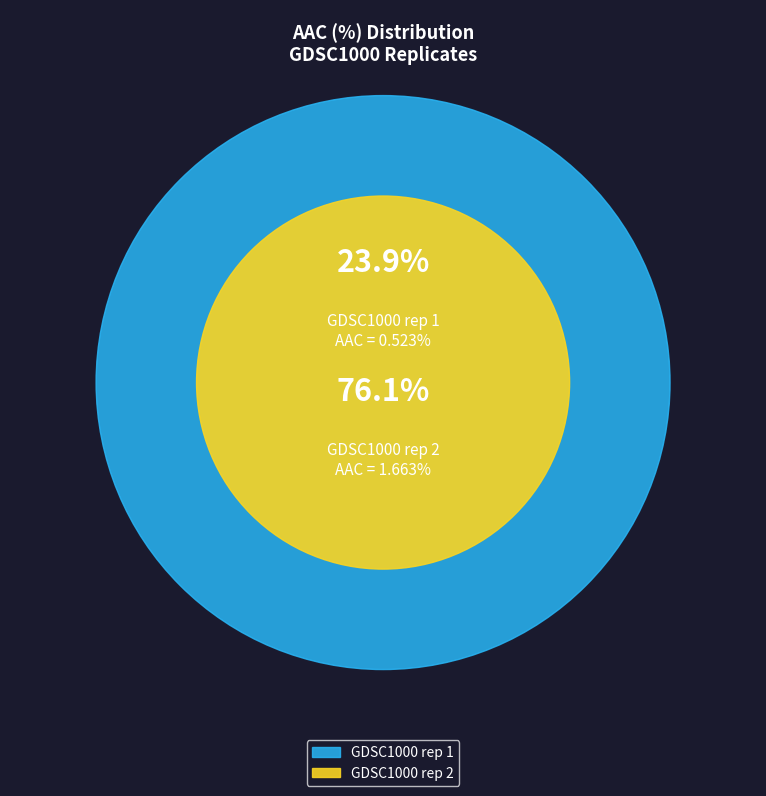

Which category has the smallest portion of the pie?

GDSC1000 rep 1